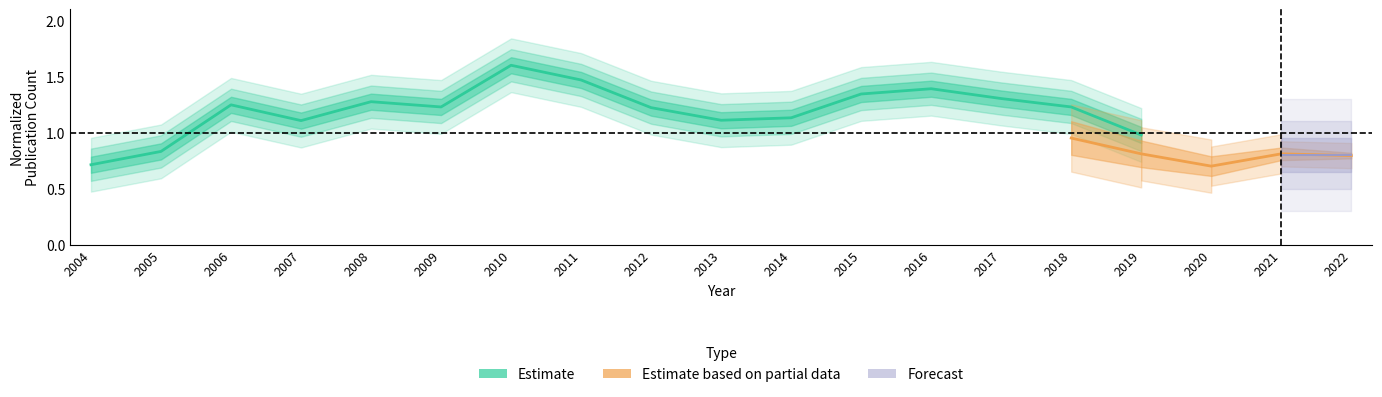

Reading left to right, extract all data points from this chart.

0.7	0.8	1.2	1.1	1.3	1.2	1.6	1.5	1.2	1.1	1.1	1.3	1.4	1.3	1.2	1.0